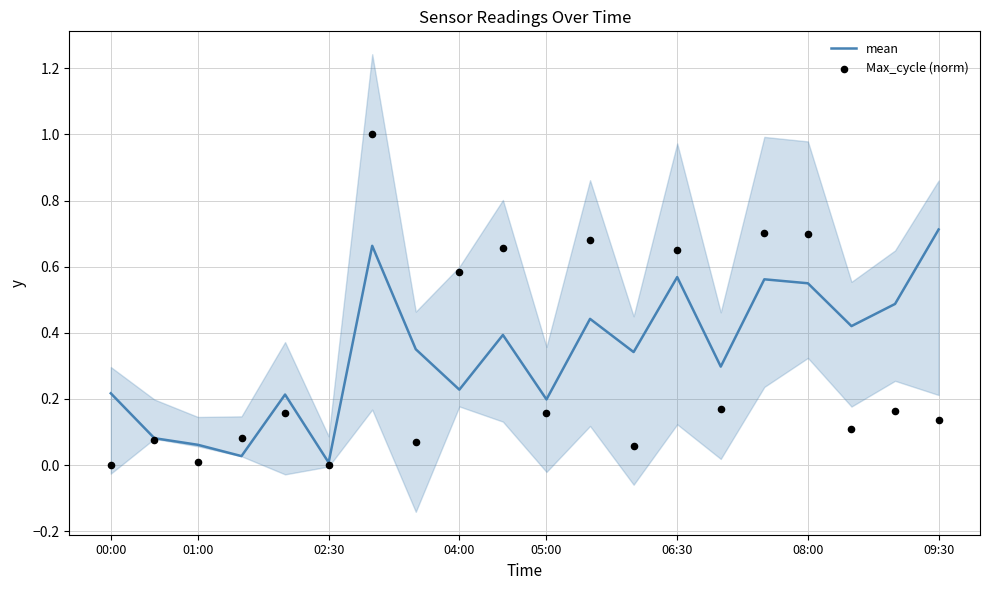

At which label does mean reach its peak?

09:30